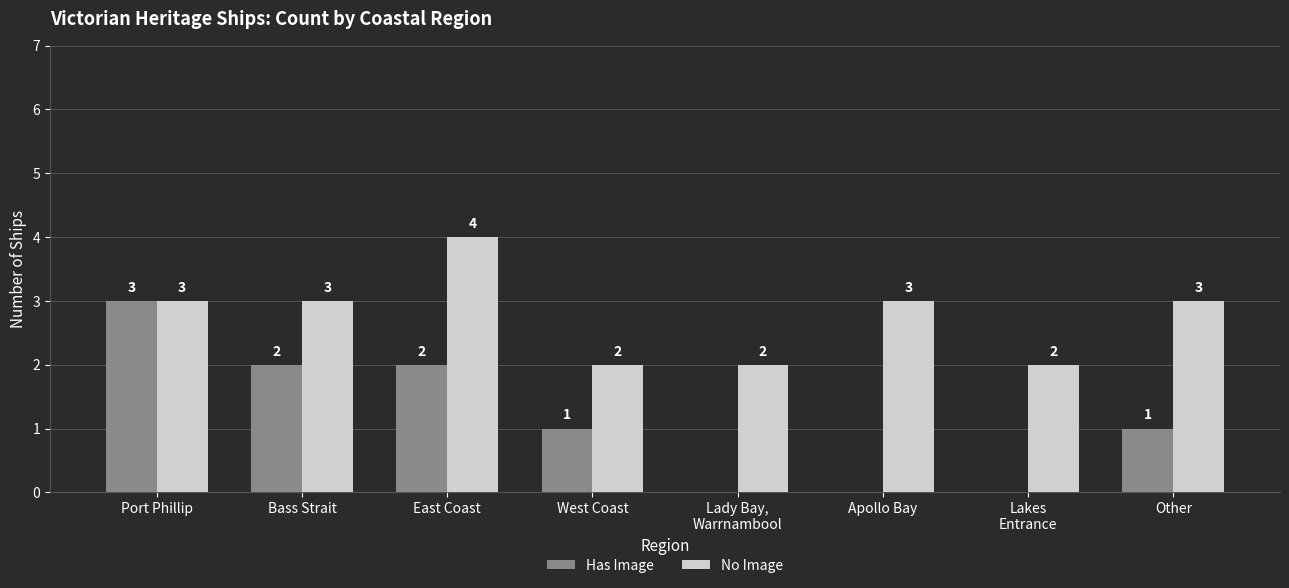

Read the No Image value at Apollo Bay.

3